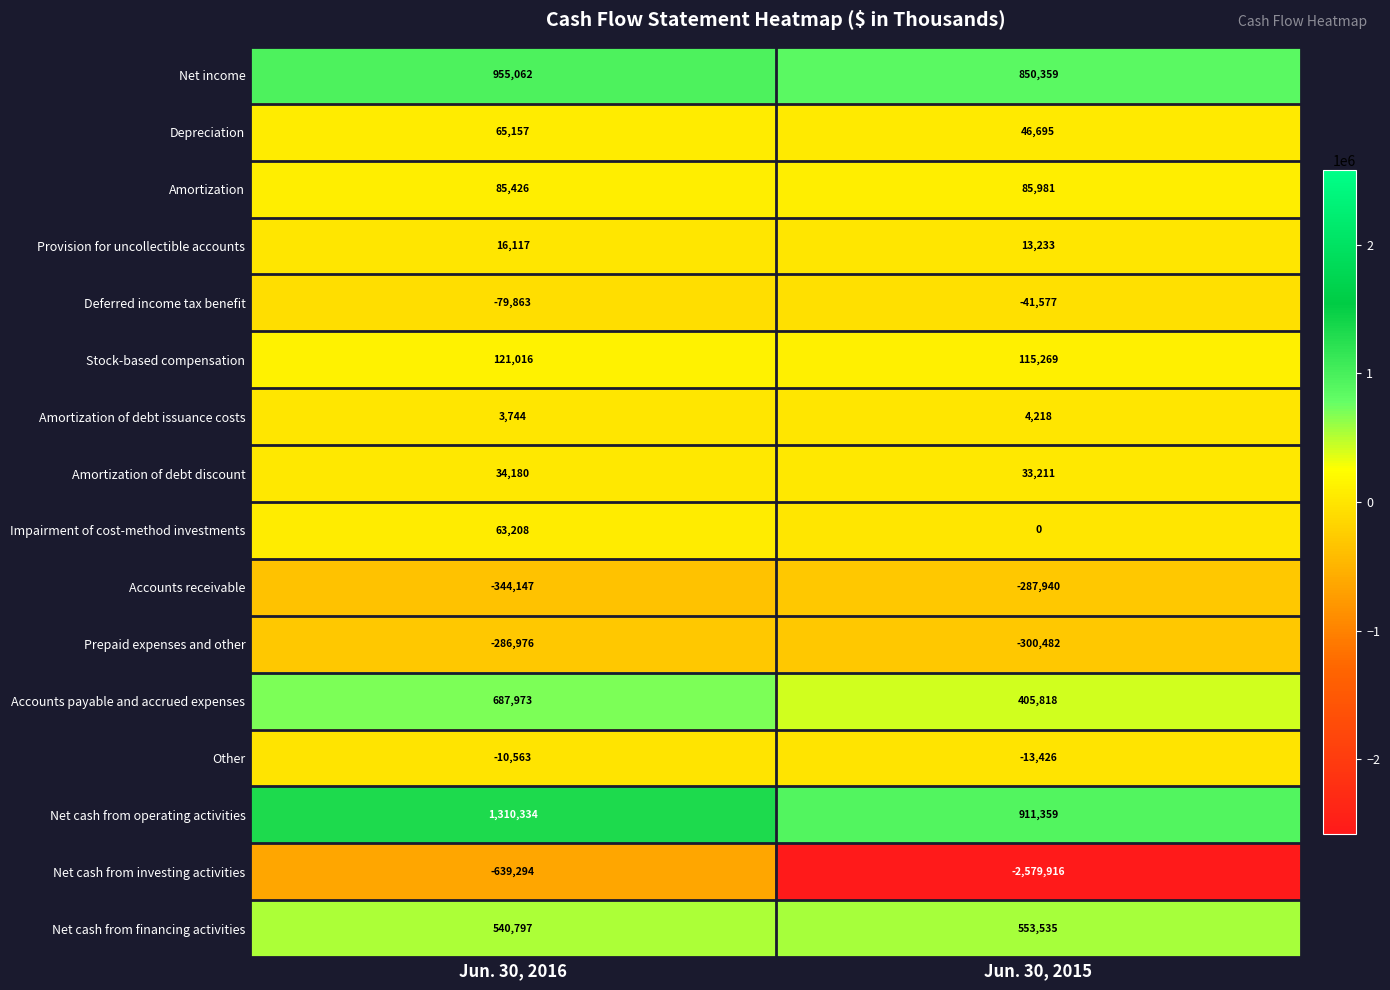

Which series has the widest spread of values?

Net cash from investing activities